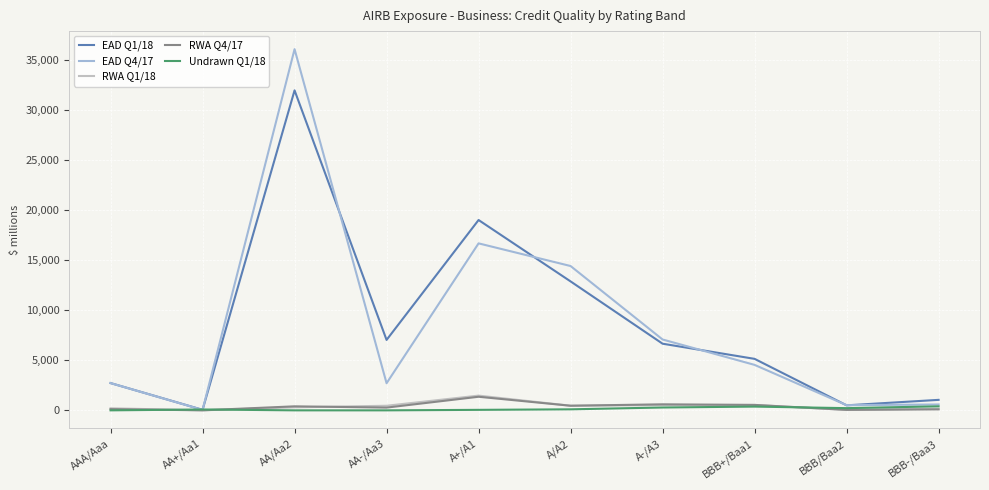

What is the approximate value of RWA Q4/17 at A-/A3, to the nearest 100?

600